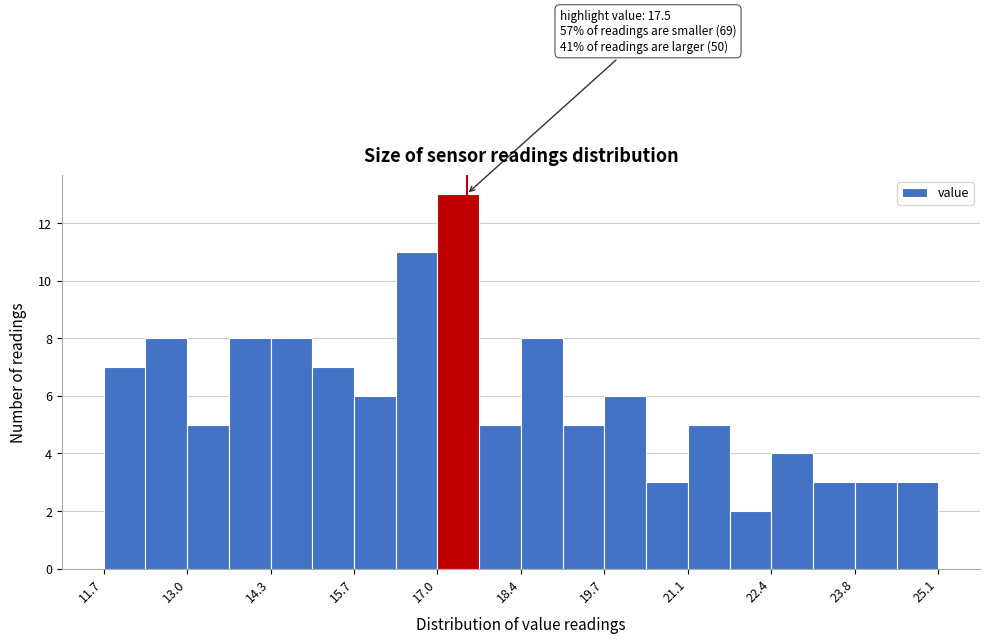

Around what value on the x-axis is the tallest bar? Give the approximate position of its centre, as read against the axis.

17.4